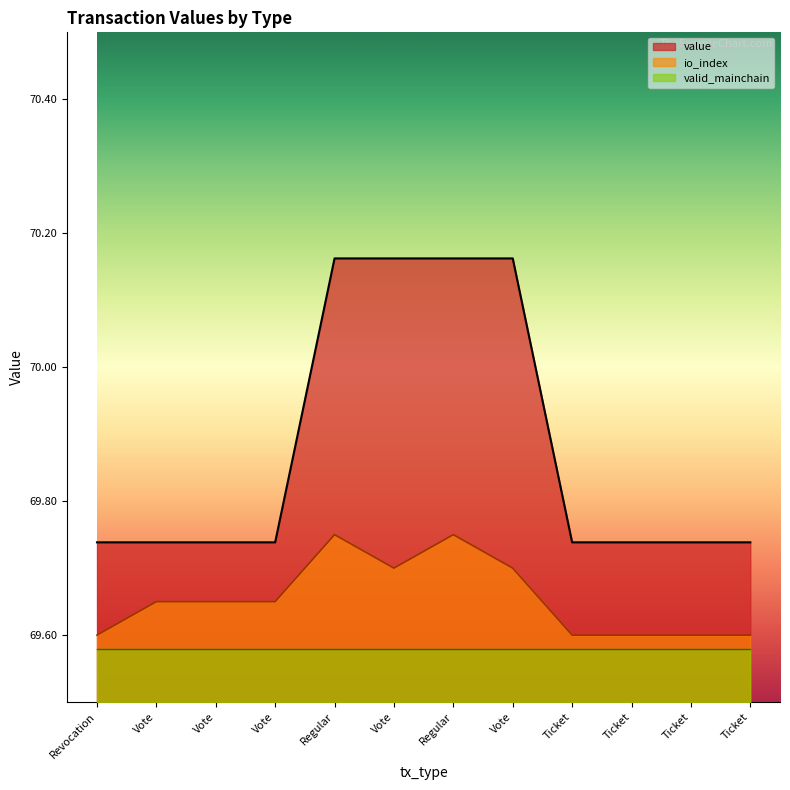

True or false: value and io_index intersect in this chart.

False